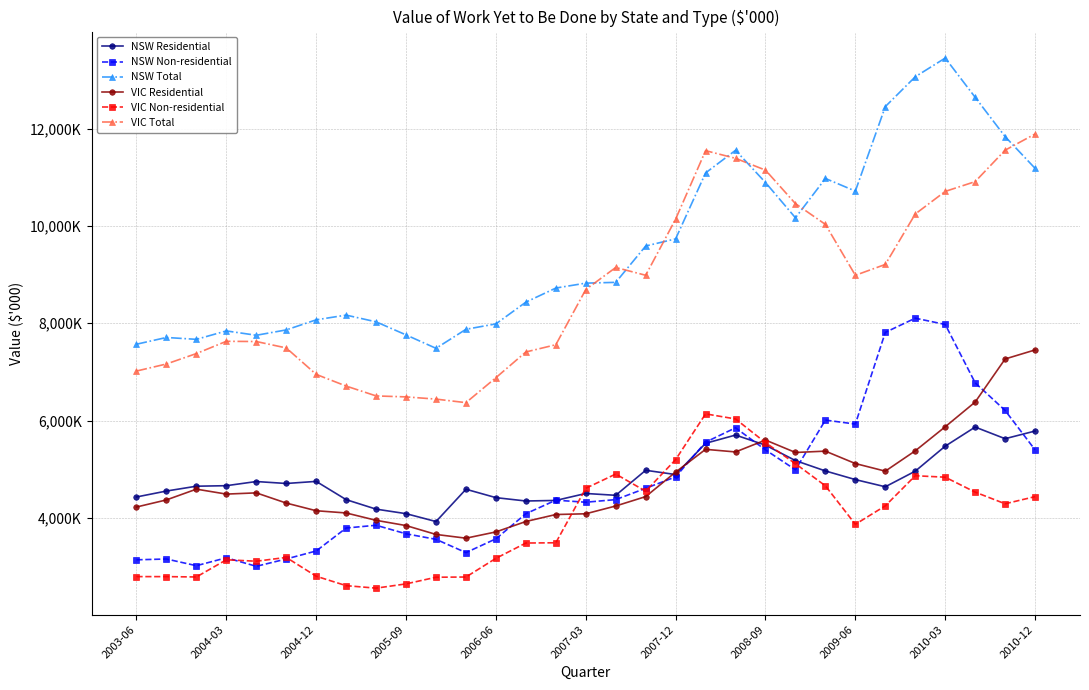

Is this an area chart (filled region under the line)?

No